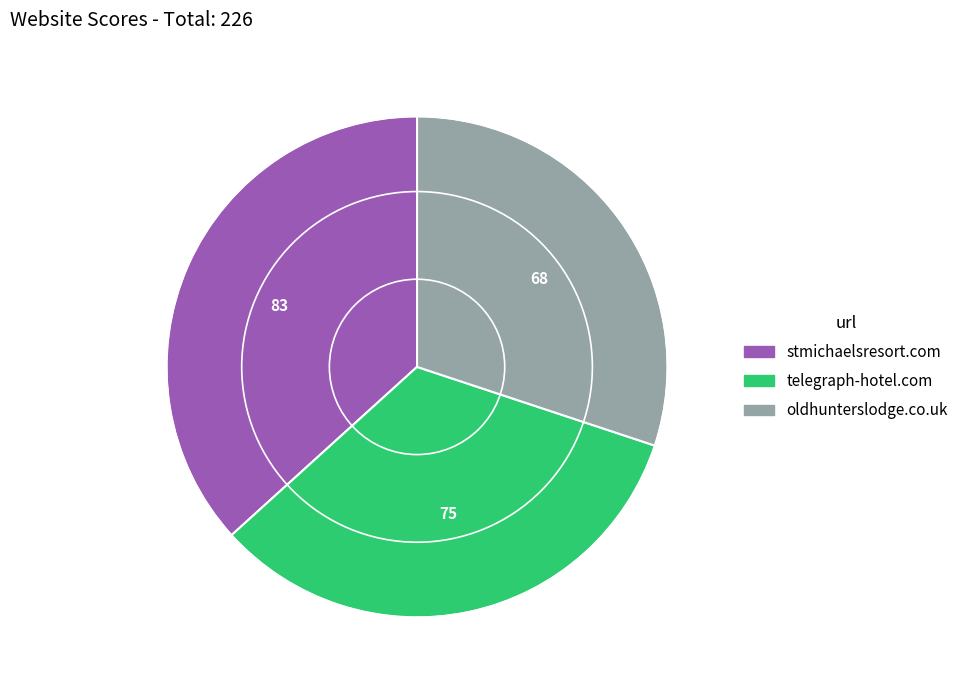

Count the number of slices in the pie.

3